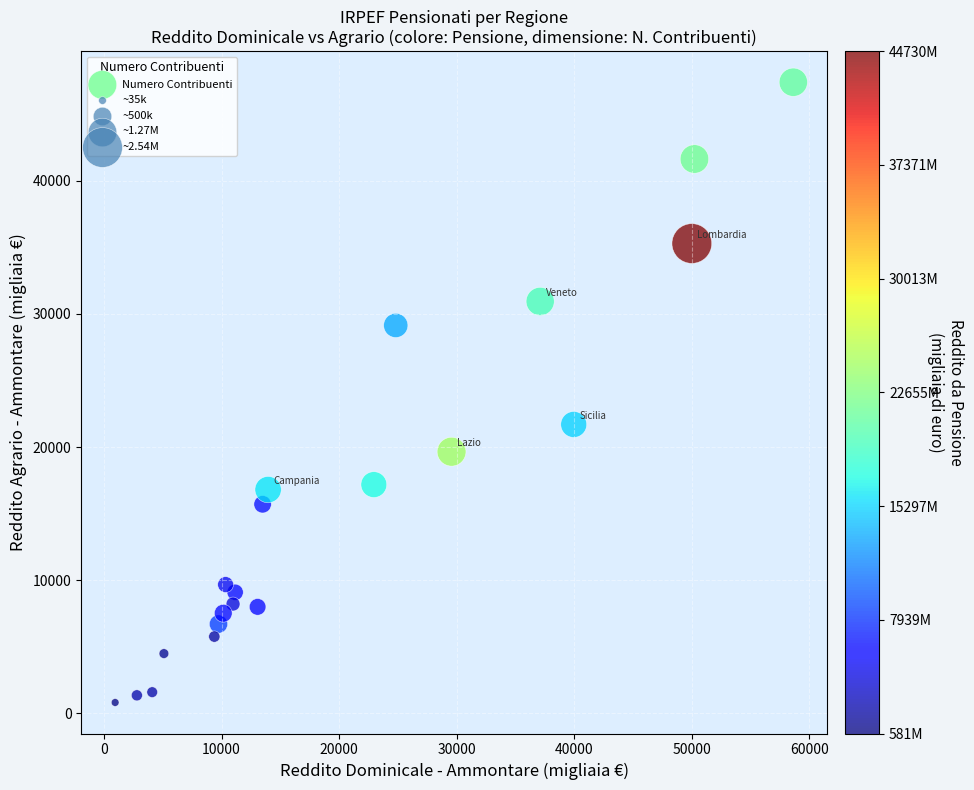

What is the range of X values (max minus min)?

57680